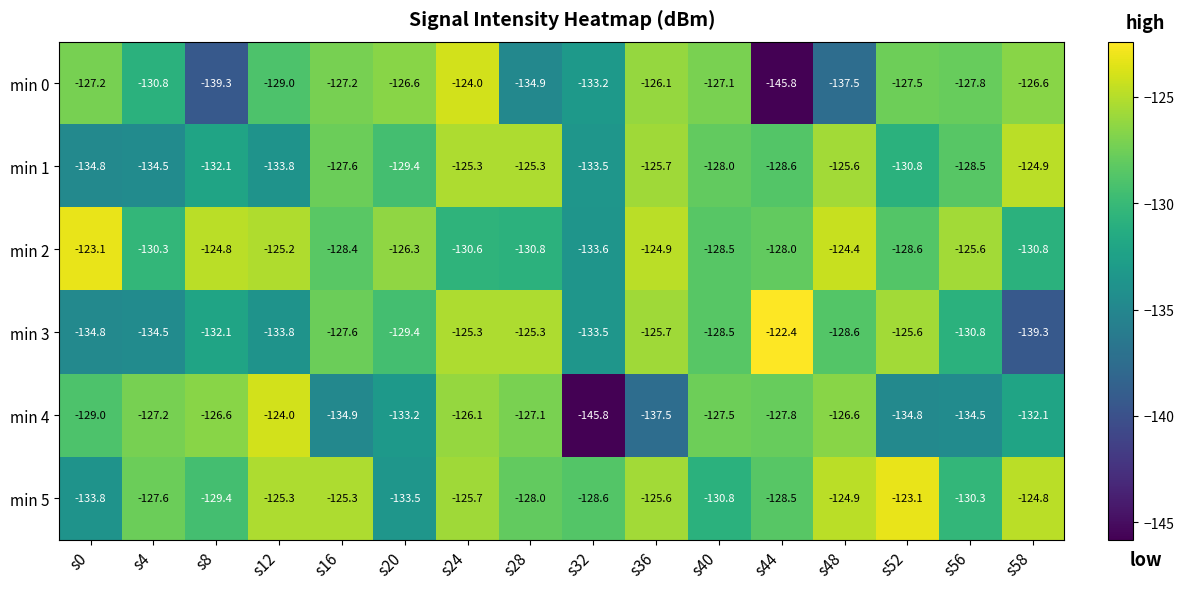

What is the minimum value for min 5?

-133.8